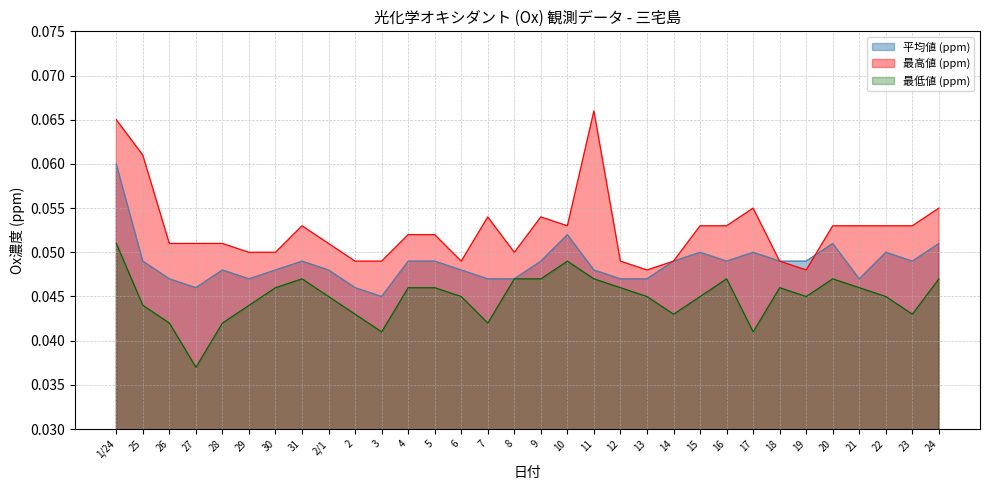

True or false: 最低値 (ppm) has more than 2 points higher than both neighbors.

True